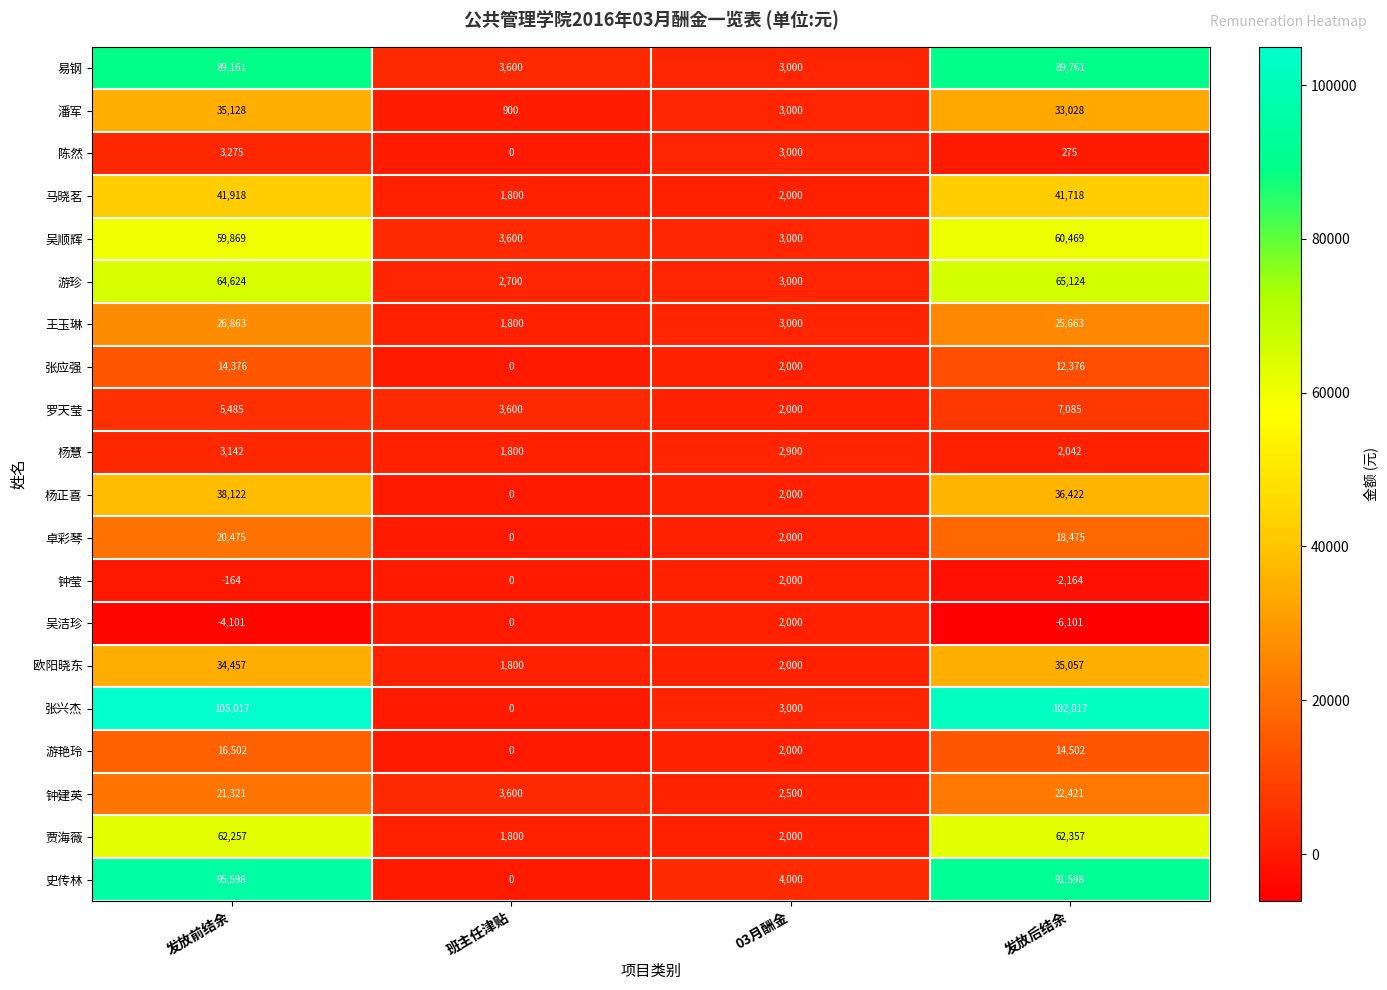

What is the difference between the maximum and minimum values in the 张兴杰 series?

105017